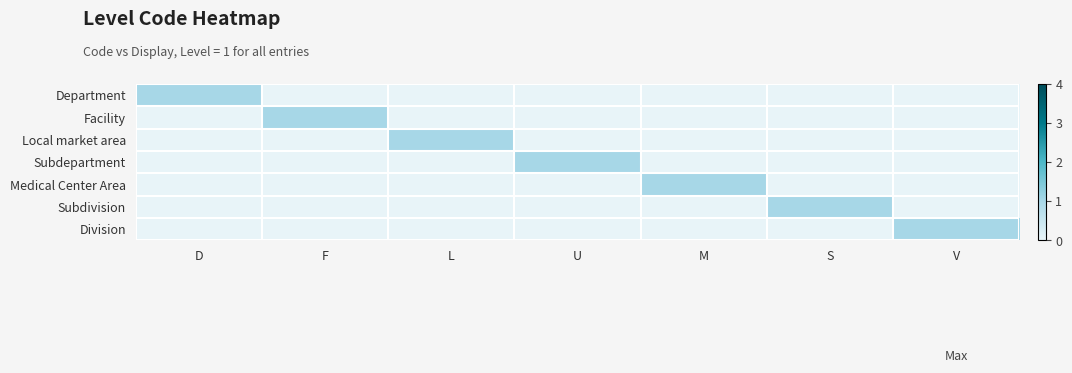

Between U and S, which is larger?

U